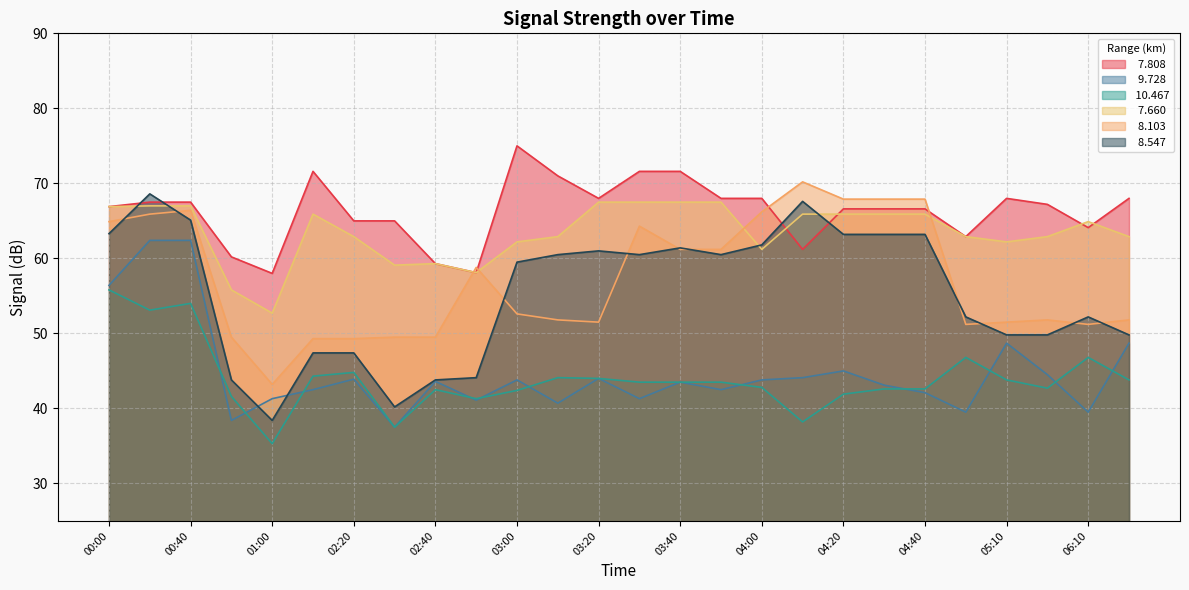

What is the label of the 15th point from the right?

03:10